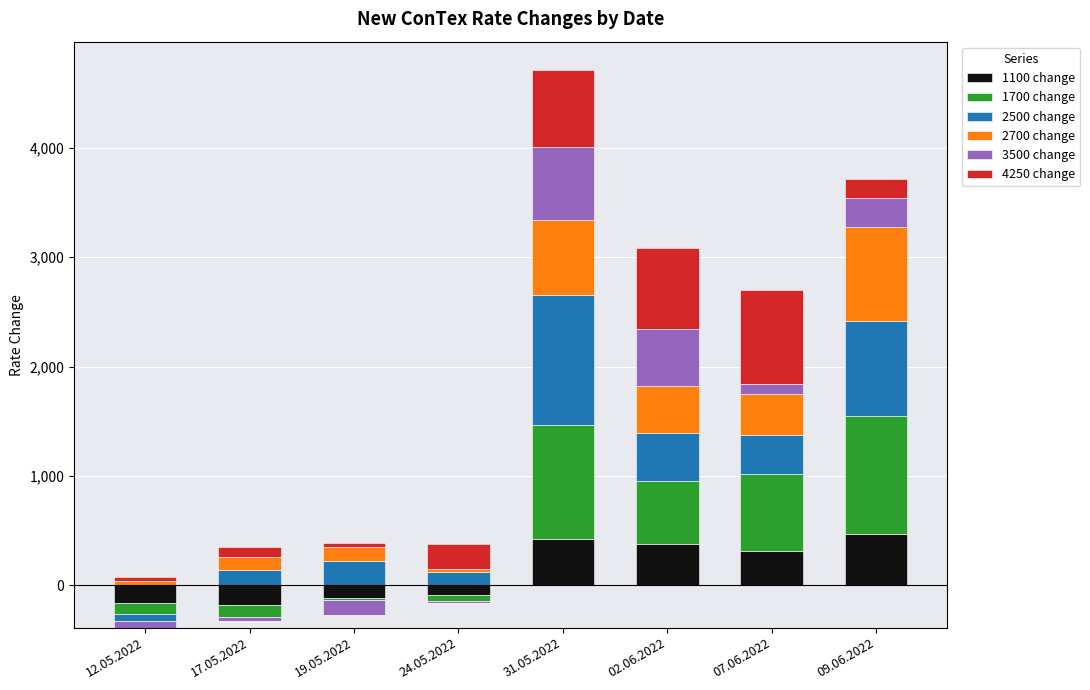

What is the sum of all 2700 change values?

2682